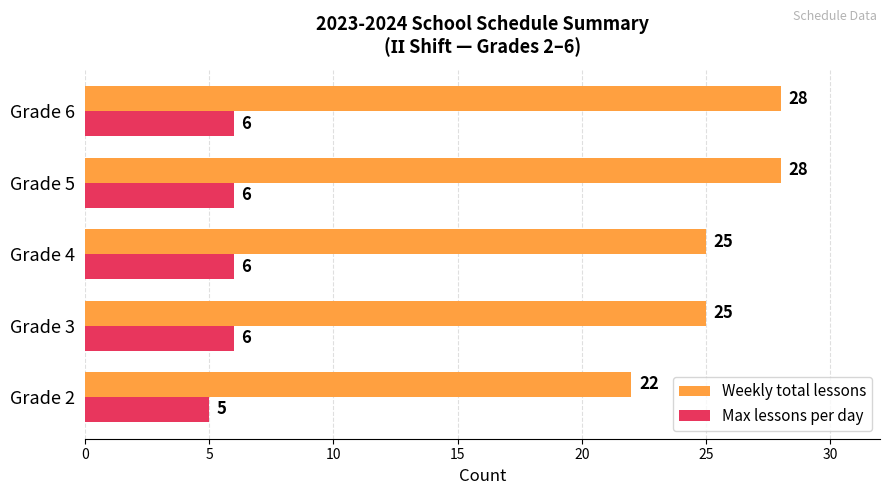

What is the maximum value shown in the chart?

28